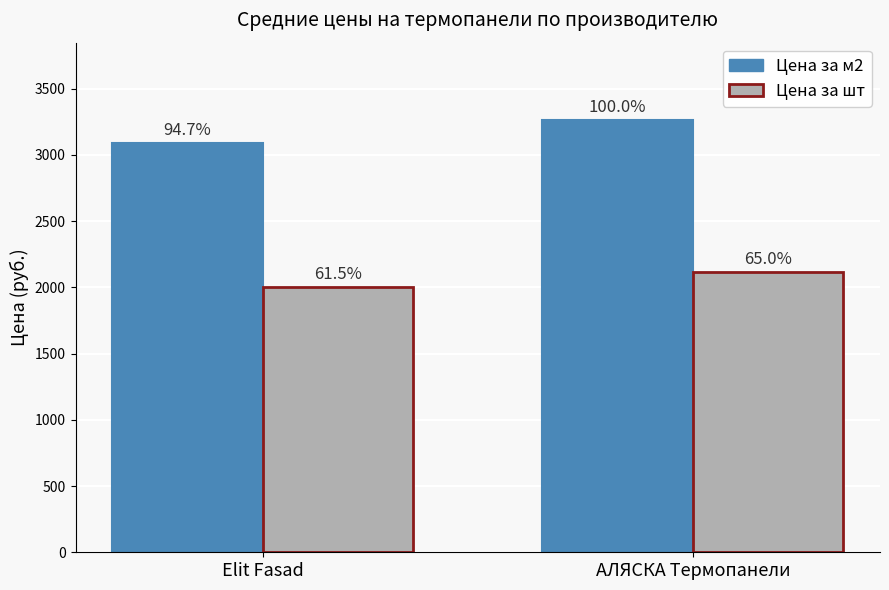

List the series in order of their peak value, highest first.

Цена за м2, Цена за шт